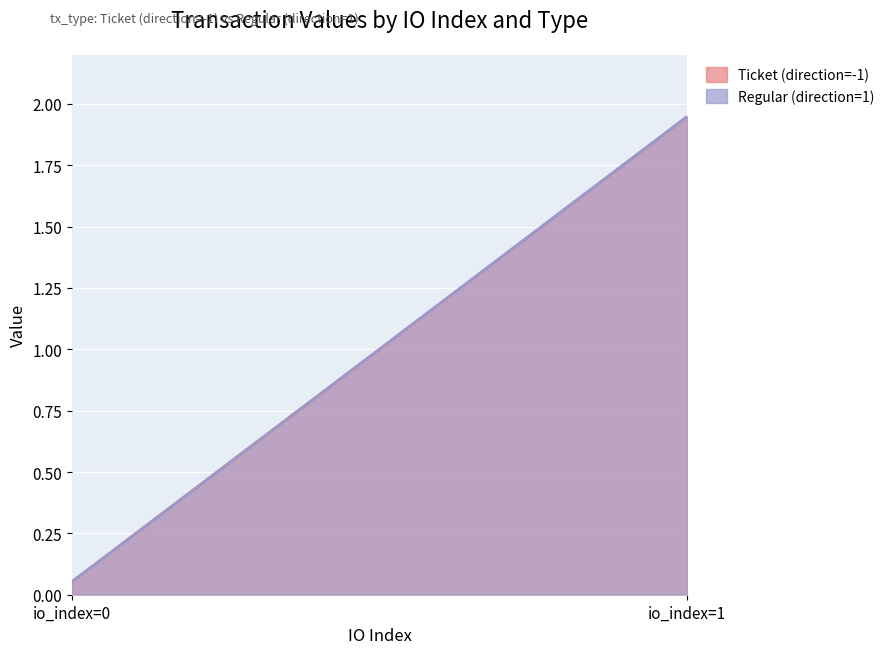

Which series has the largest total across all categories?

Ticket (direction=-1)